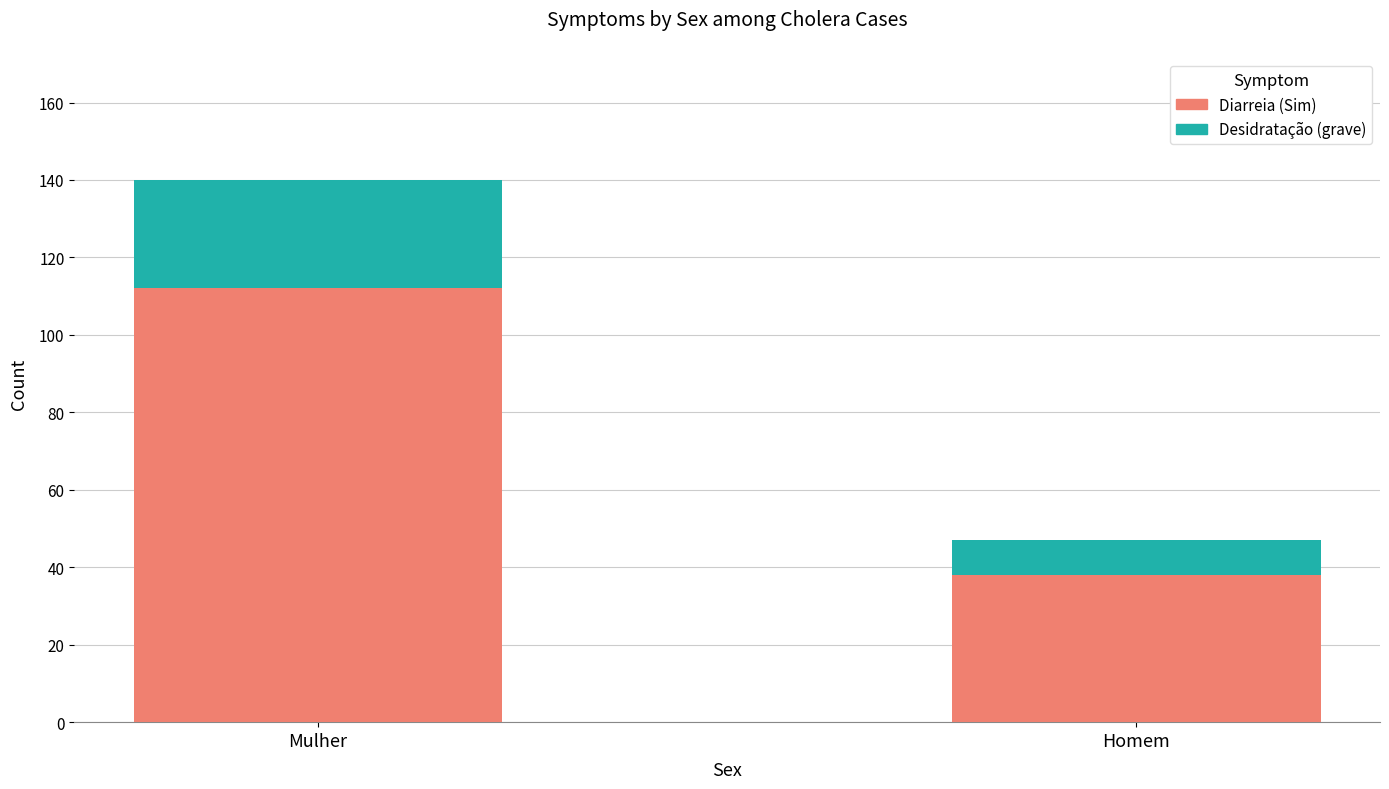

What is the total value across all series at Mulher?

140